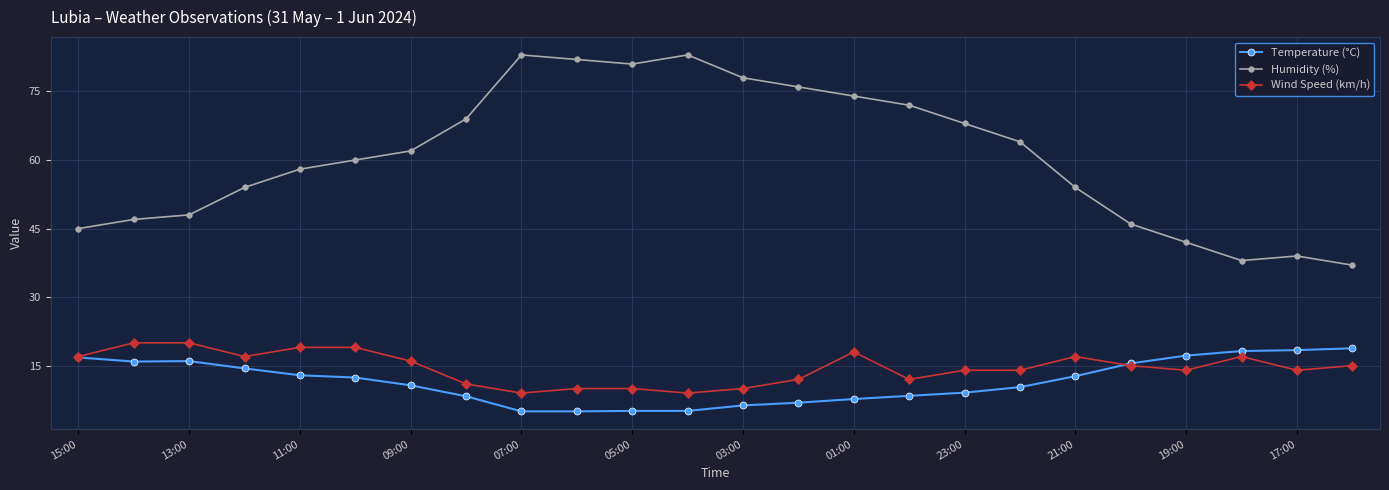

Which series has the largest range (max minus min)?

Humidity (%)